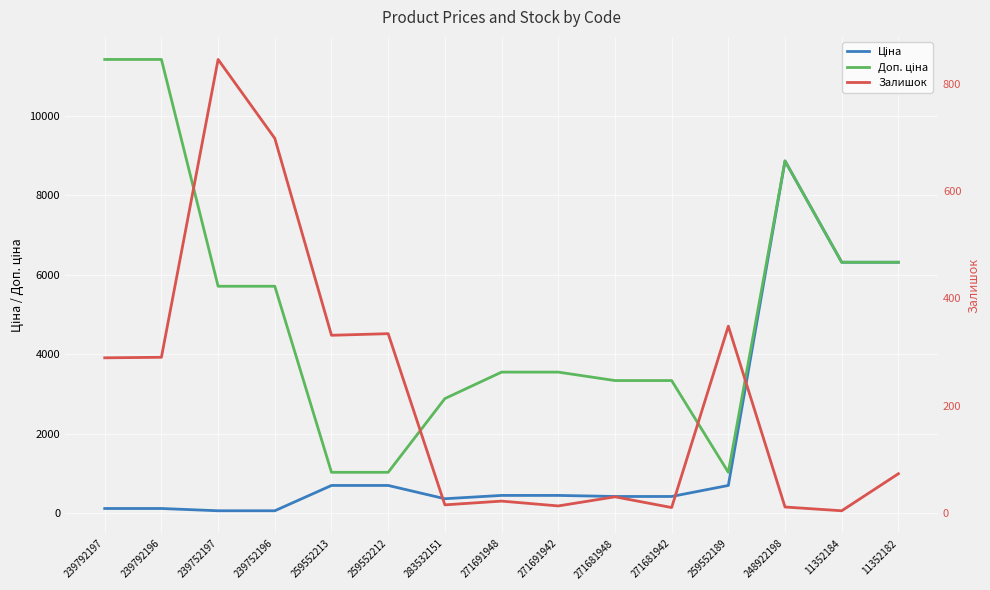

At which category does the chart reach its peak across all series?

239792197